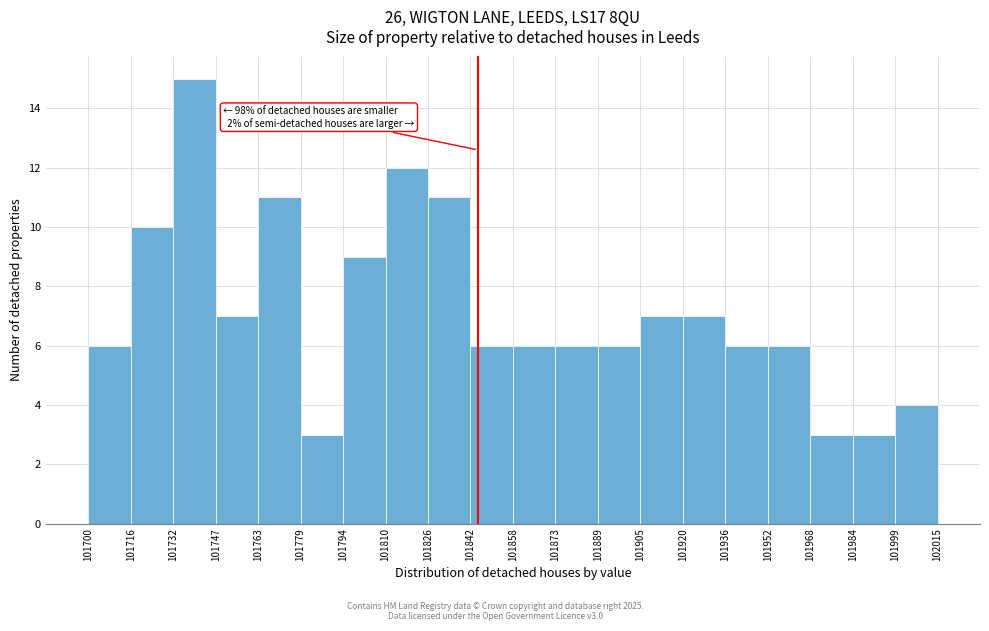

Which range on the x-axis has the tallest bar?

101732 to 101747